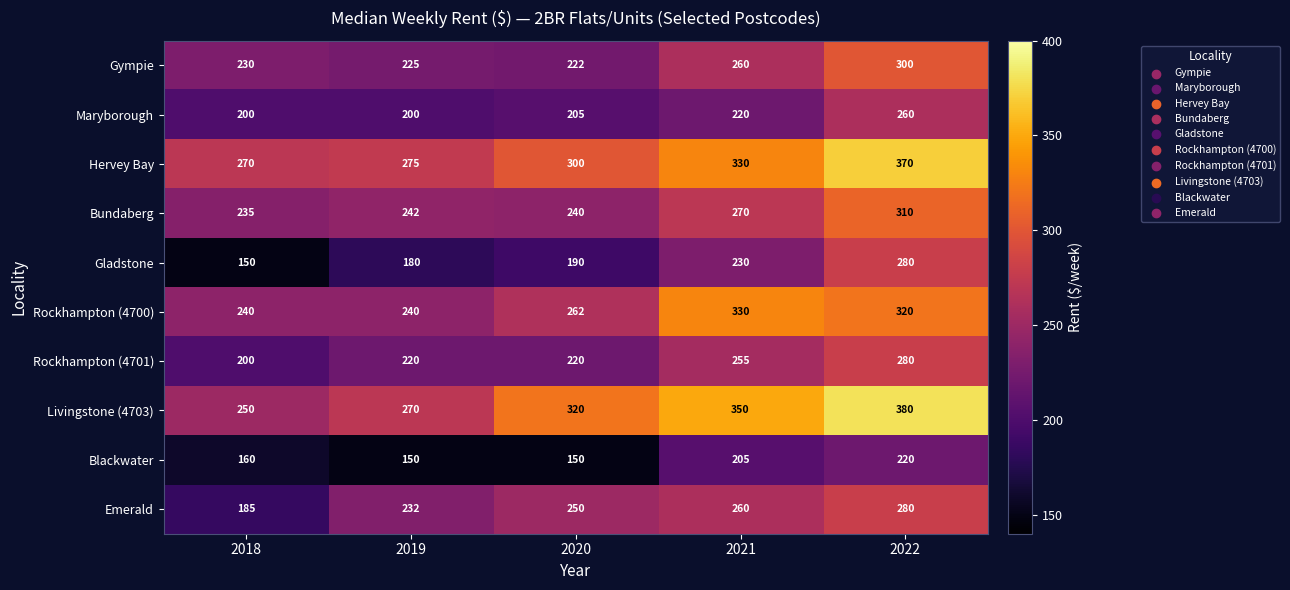

What is the difference between the highest and lowest values at 2020?

170